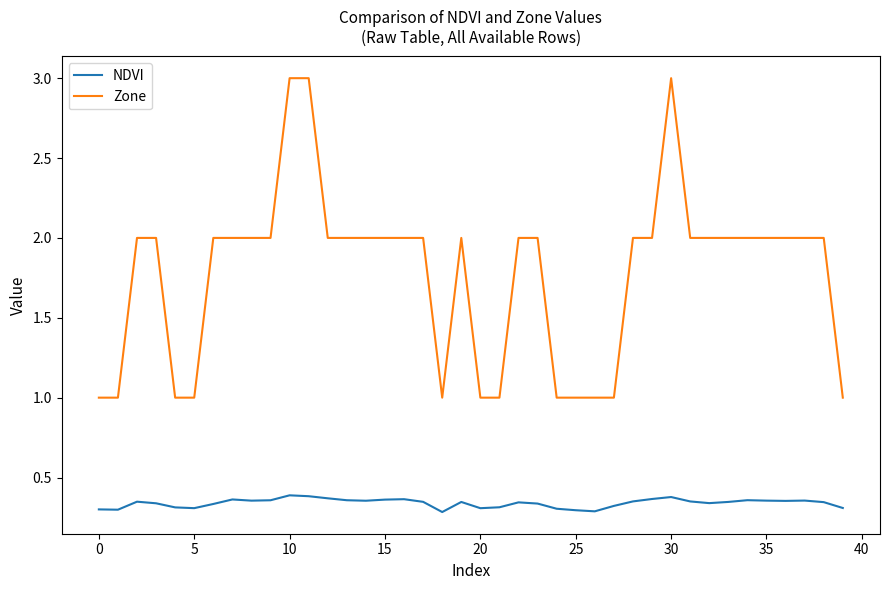

What is the difference between the maximum and minimum values in the Zone series?

2.0